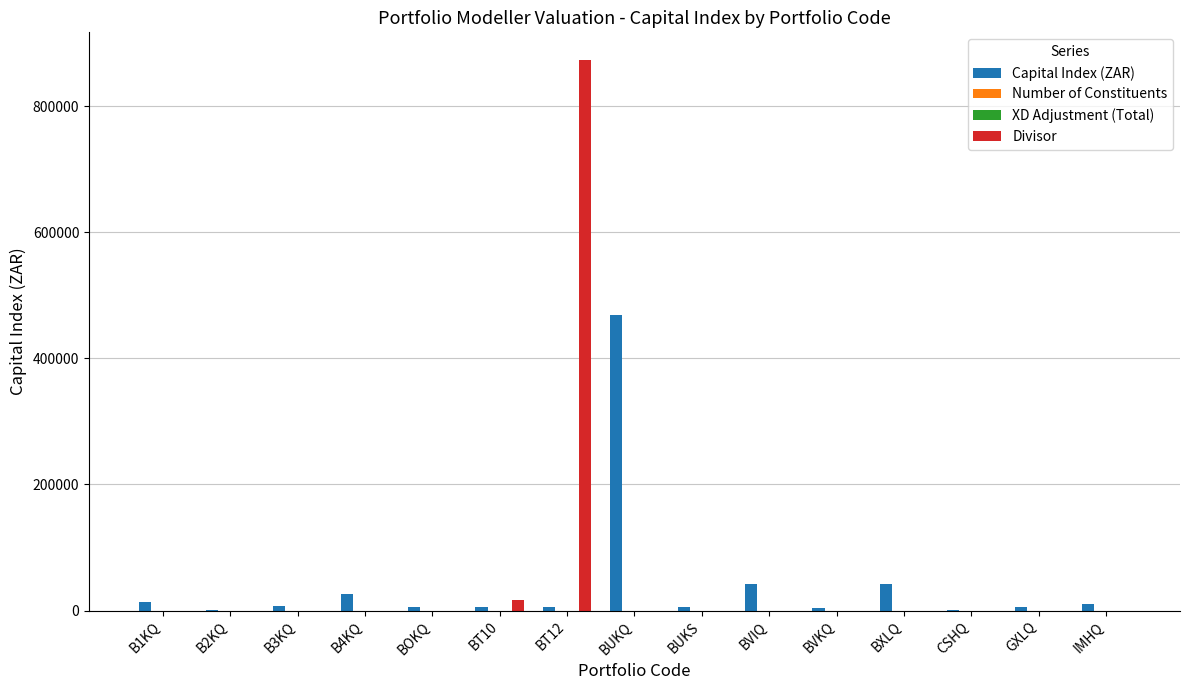

What is the maximum value for Divisor?

873961.8